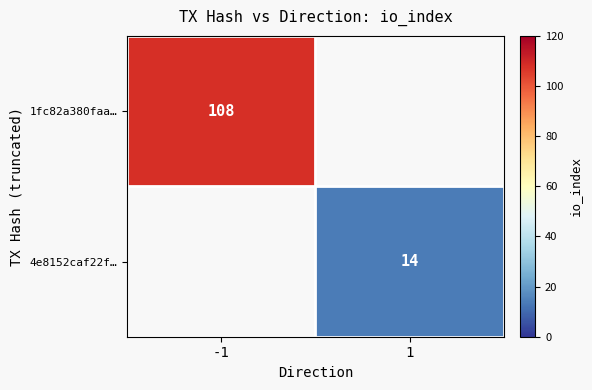

Count the number of categories in the chart.

2